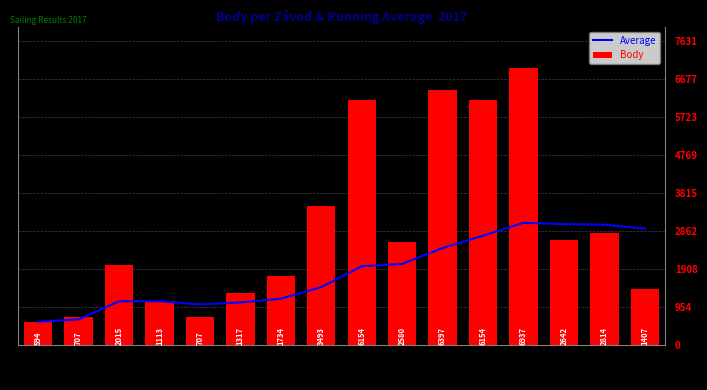

True or false: Average has a value of 1981.6 at 17/05.

True